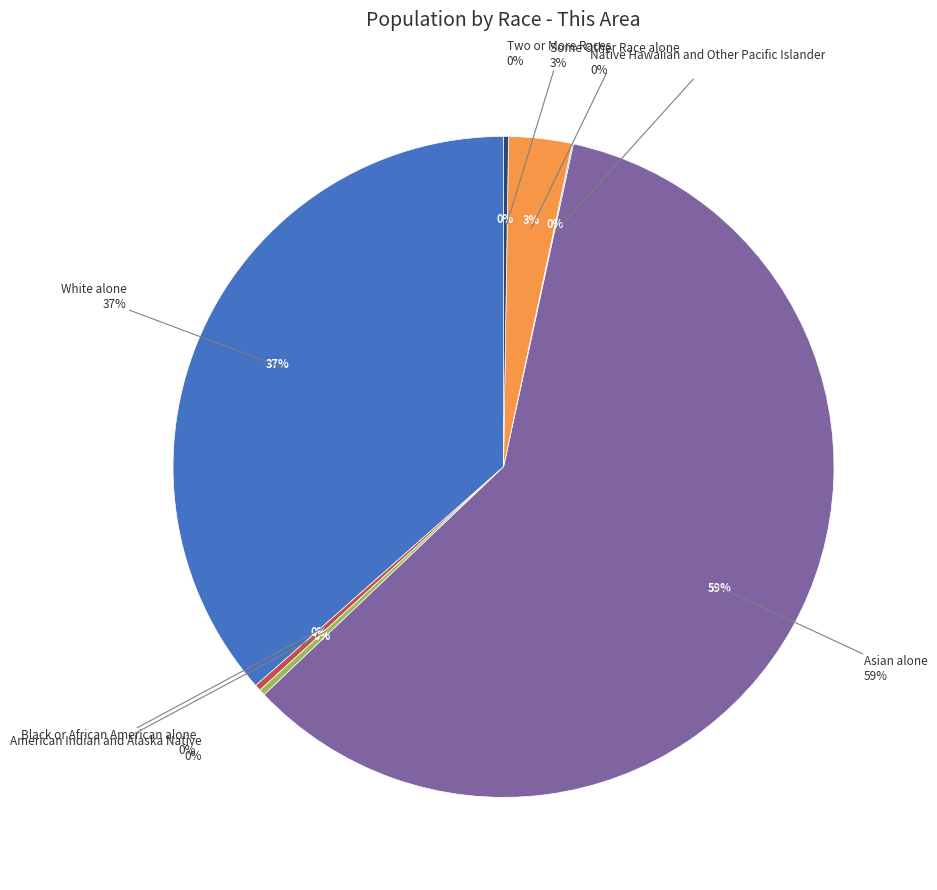

Rank the categories by value from lowest to highest.

Native Hawaiian and Other Pacific Islander, Two or More Races, Black or African American alone, American Indian and Alaska Native, Some Other Race alone, White alone, Asian alone